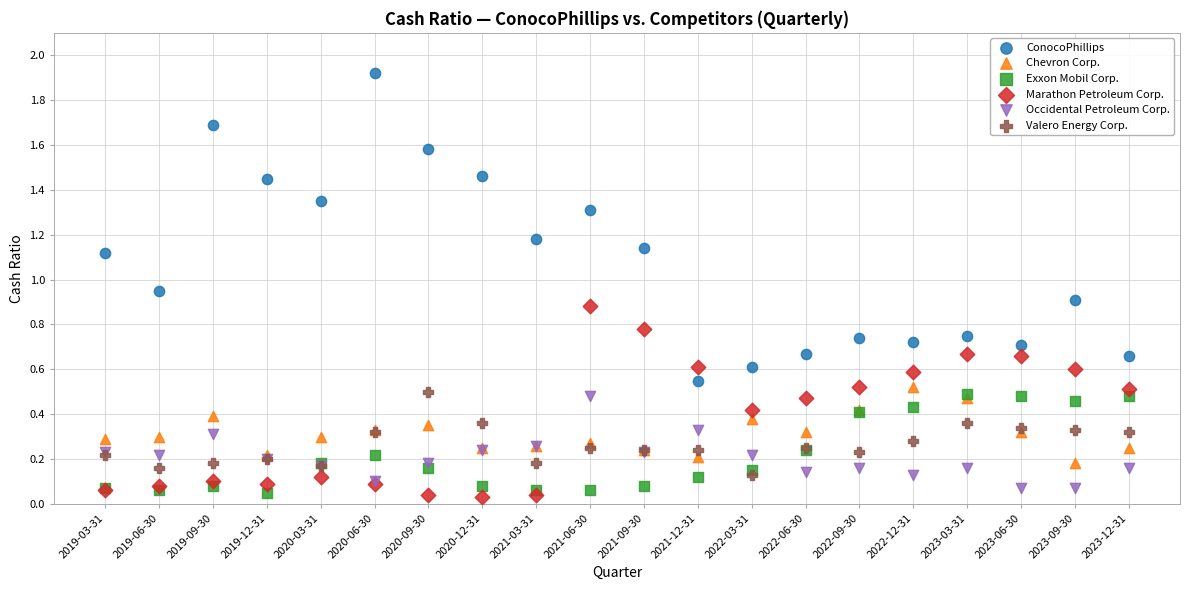

Which series has the largest Y range (max minus min)?

ConocoPhillips